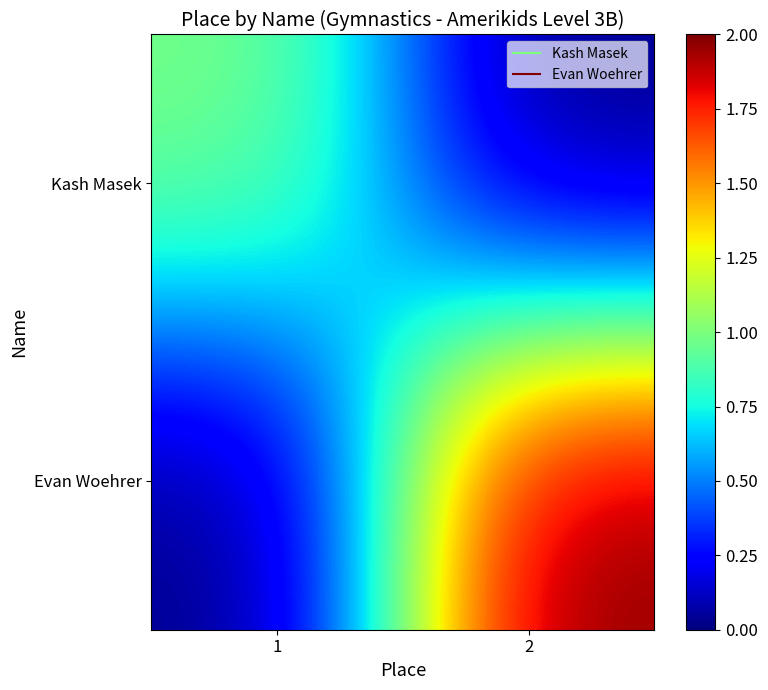

What is the spread (max minus min) of values at 2?

2